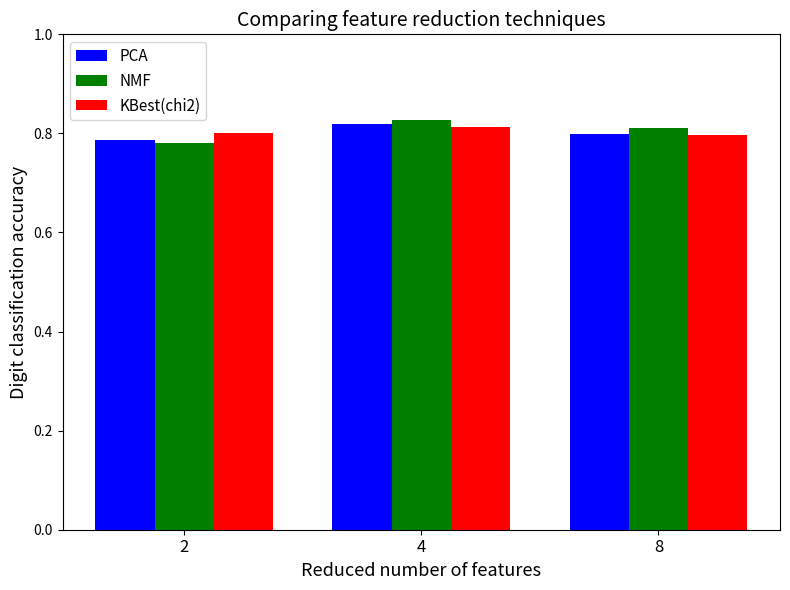

At which label is NMF closest to 0?

2